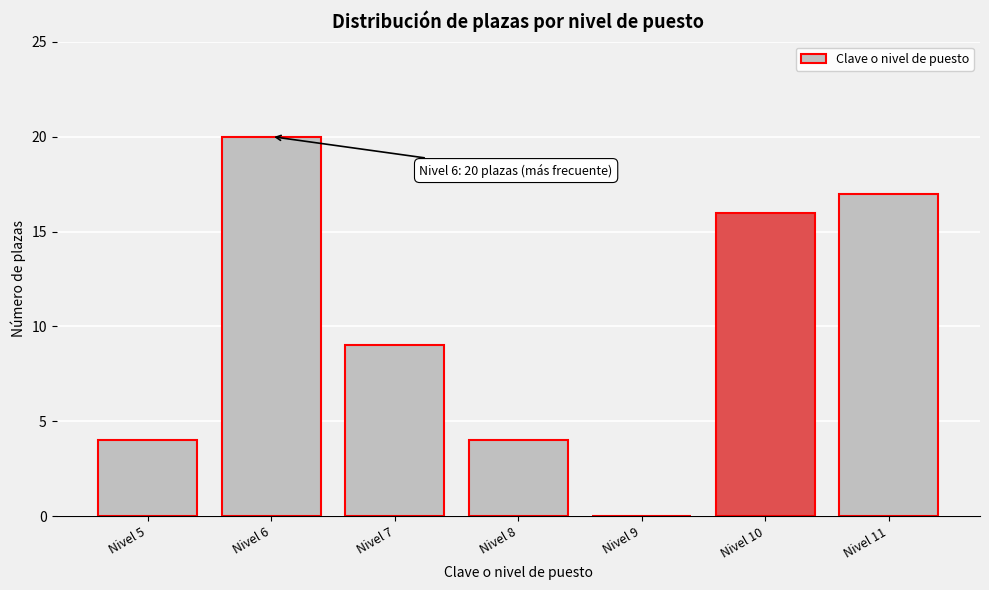

Reading left to right, what are all the values shown in this chart?

Nivel 5=4	Nivel 6=20	Nivel 7=9	Nivel 8=4	Nivel 9=0	Nivel 10=16	Nivel 11=17